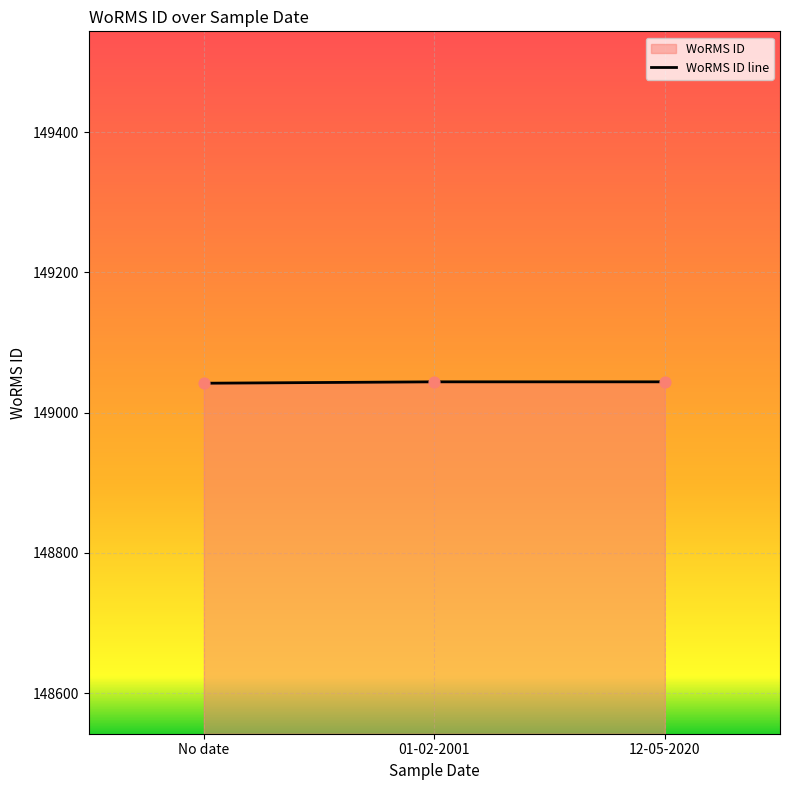

Approximately how many times larger is the value at 01-02-2001 compared to 12-05-2020?

1.0